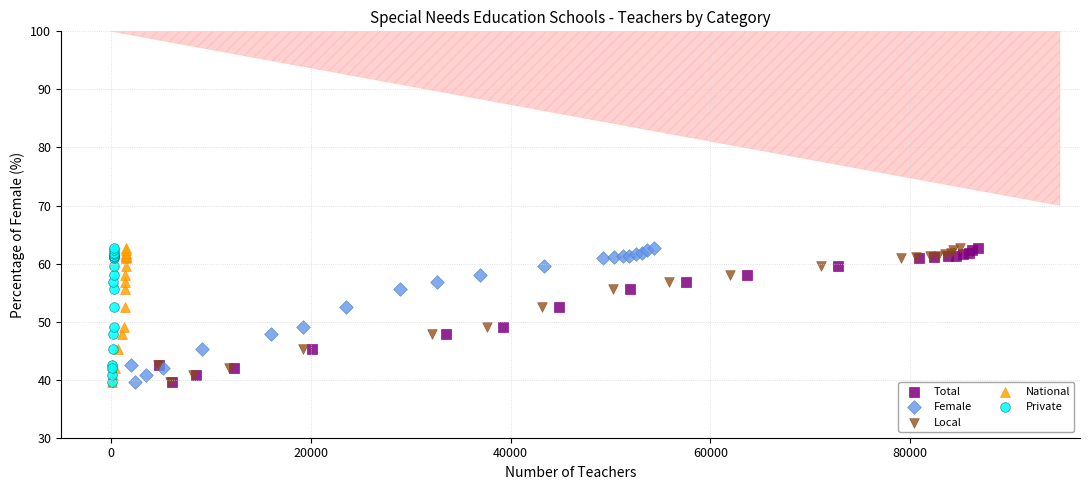

What are all the series names shown in the legend?

Total, Female, Local, National, Private